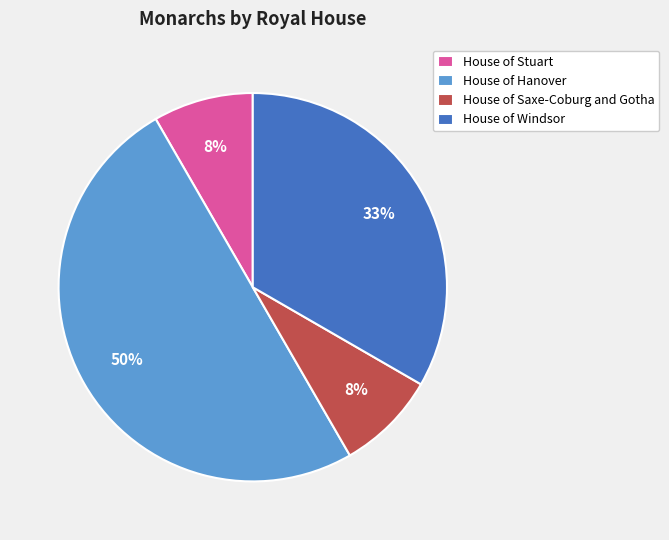

Count the number of slices in the pie.

4